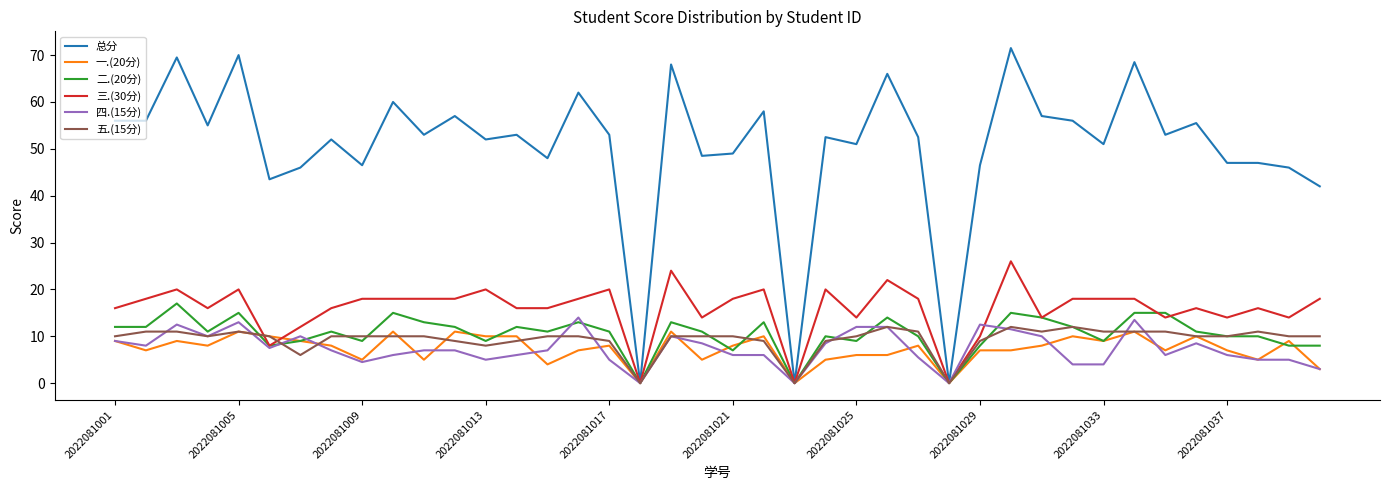

Reading left to right, list all the values displayed in this chart.

总分: 56.0	56.0	69.5	55.0	70.0	43.5	46.0	52.0	46.5	60.0	53.0	57.0	52.0	53.0	48.0	62.0	53.0	0.0	68.0	48.5	49.0	58.0	0.0	52.5	51.0	66.0	52.5	0.0	46.5	71.5	57.0	56.0	51.0	68.5	53.0	55.5	47.0	47.0	46.0	42.0
一.(20分): 9.0	7.0	9.0	8.0	11.0	10.0	9.0	8.0	5.0	11.0	5.0	11.0	10.0	10.0	4.0	7.0	8.0	0.0	11.0	5.0	8.0	10.0	0.0	5.0	6.0	6.0	8.0	0.0	7.0	7.0	8.0	10.0	9.0	11.0	7.0	10.0	7.0	5.0	9.0	3.0
二.(20分): 12.0	12.0	17.0	11.0	15.0	8.0	9.0	11.0	9.0	15.0	13.0	12.0	9.0	12.0	11.0	13.0	11.0	0.0	13.0	11.0	7.0	13.0	0.0	10.0	9.0	14.0	10.0	0.0	8.0	15.0	14.0	12.0	9.0	15.0	15.0	11.0	10.0	10.0	8.0	8.0
三.(30分): 16.0	18.0	20.0	16.0	20.0	8.0	12.0	16.0	18.0	18.0	18.0	18.0	20.0	16.0	16.0	18.0	20.0	0.0	24.0	14.0	18.0	20.0	0.0	20.0	14.0	22.0	18.0	0.0	10.0	26.0	14.0	18.0	18.0	18.0	14.0	16.0	14.0	16.0	14.0	18.0
四.(15分): 9.0	8.0	12.5	10.0	13.0	7.5	10.0	7.0	4.5	6.0	7.0	7.0	5.0	6.0	7.0	14.0	5.0	0.0	10.0	8.5	6.0	6.0	0.0	8.5	12.0	12.0	5.5	0.0	12.5	11.5	10.0	4.0	4.0	13.5	6.0	8.5	6.0	5.0	5.0	3.0
五.(15分): 10.0	11.0	11.0	10.0	11.0	10.0	6.0	10.0	10.0	10.0	10.0	9.0	8.0	9.0	10.0	10.0	9.0	0.0	10.0	10.0	10.0	9.0	0.0	9.0	10.0	12.0	11.0	0.0	9.0	12.0	11.0	12.0	11.0	11.0	11.0	10.0	10.0	11.0	10.0	10.0